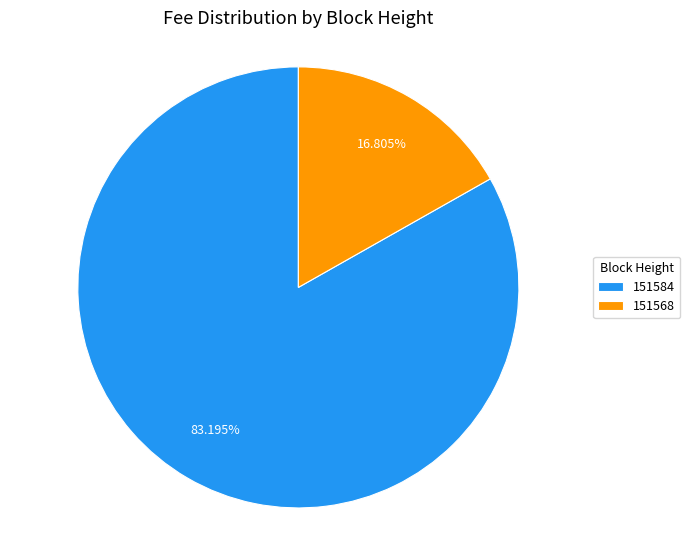

Does 151584 represent more than half of the total?

Yes